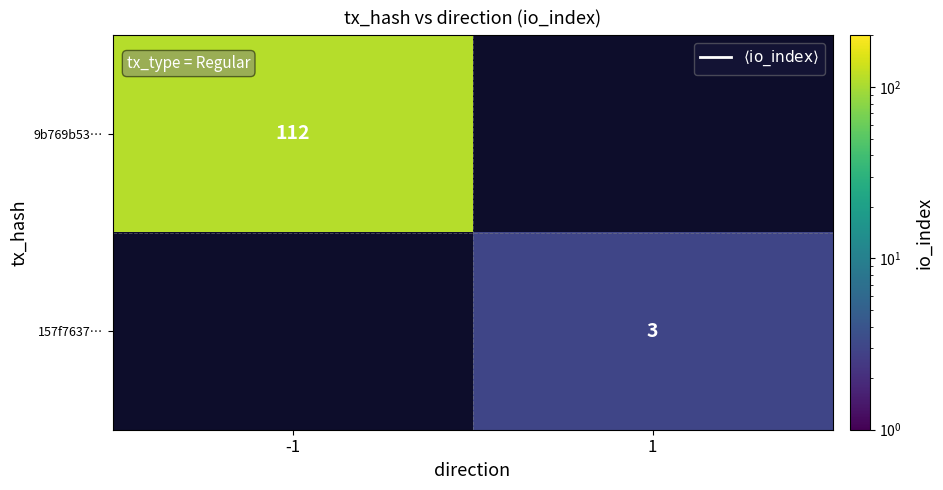

The value of 9b769b53… at -1 is 71. True or false?

False